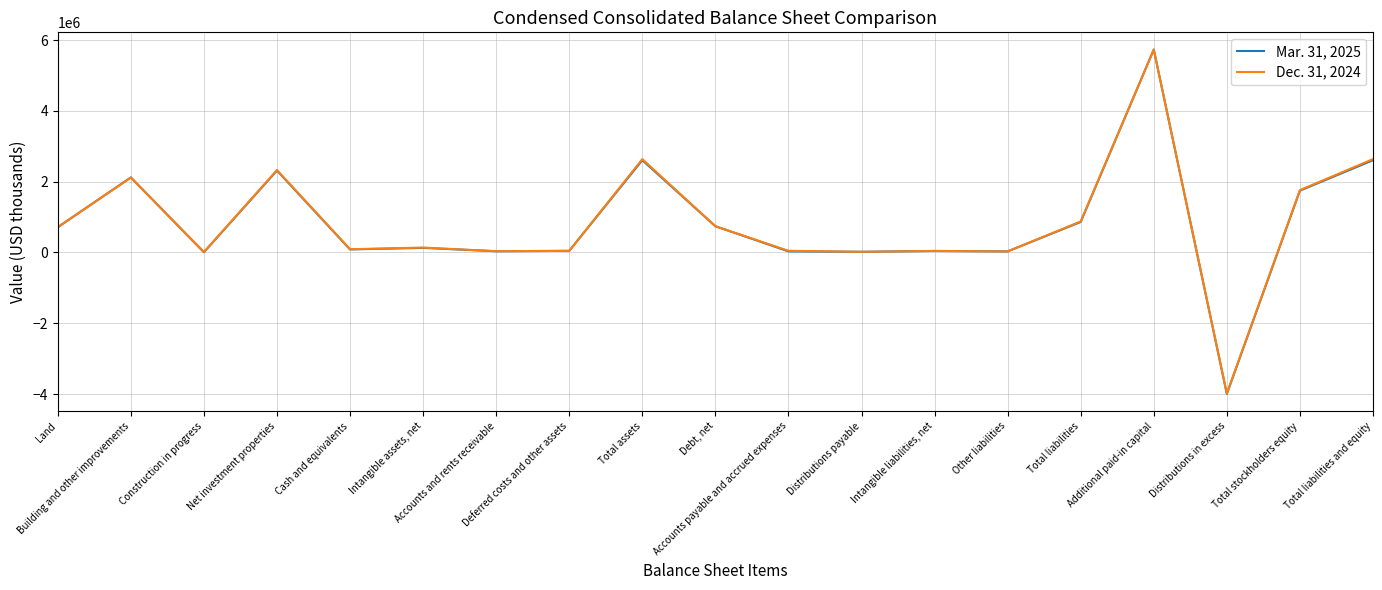

Rank the series by their average value, from lowest to highest.

Mar. 31, 2025, Dec. 31, 2024